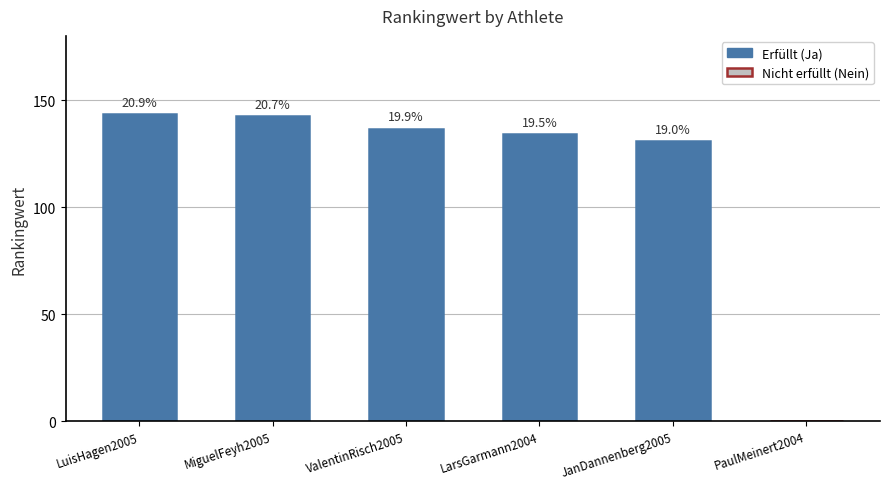

At which label is the value closest to 71?

JanDannenberg2005